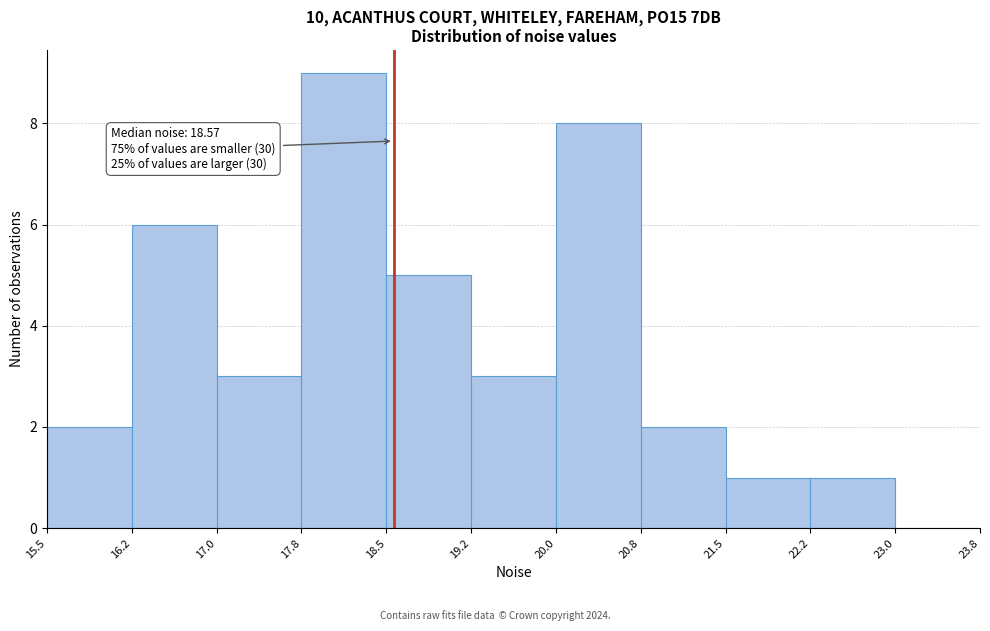

Which range on the x-axis has the tallest bar?

17.8 to 18.5